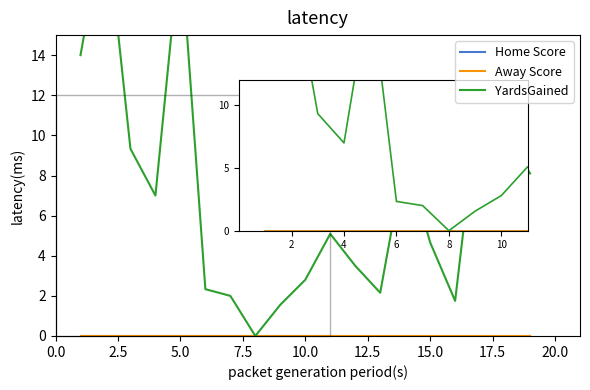

At 5.0, list the series in order from largest to smallest.

YardsGained, Home Score, Away Score